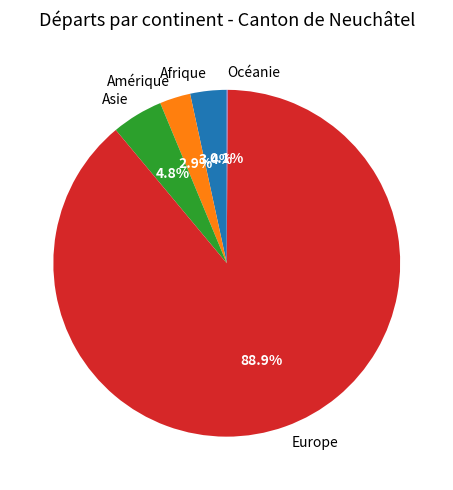

Which slice is the largest?

Europe